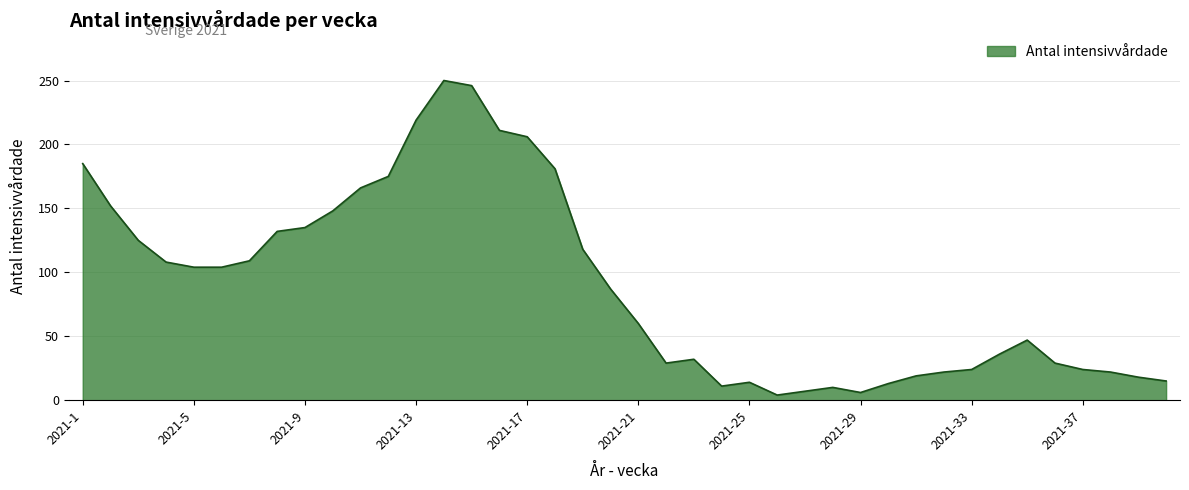

What is the maximum value shown in the chart?

250